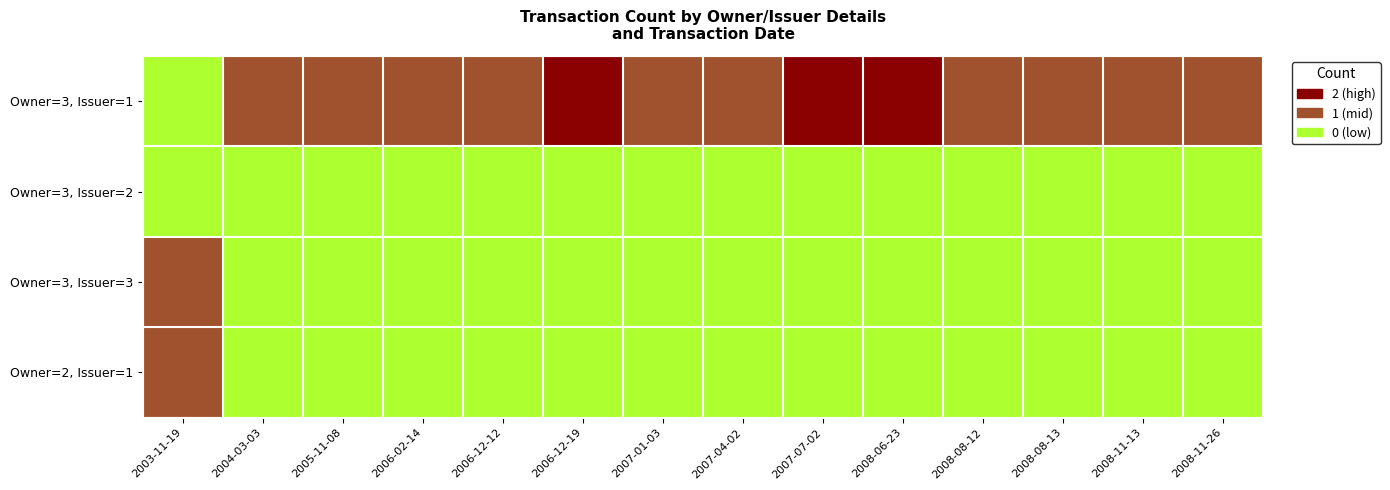

Which series has the largest total across all categories?

Owner=3, Issuer=1